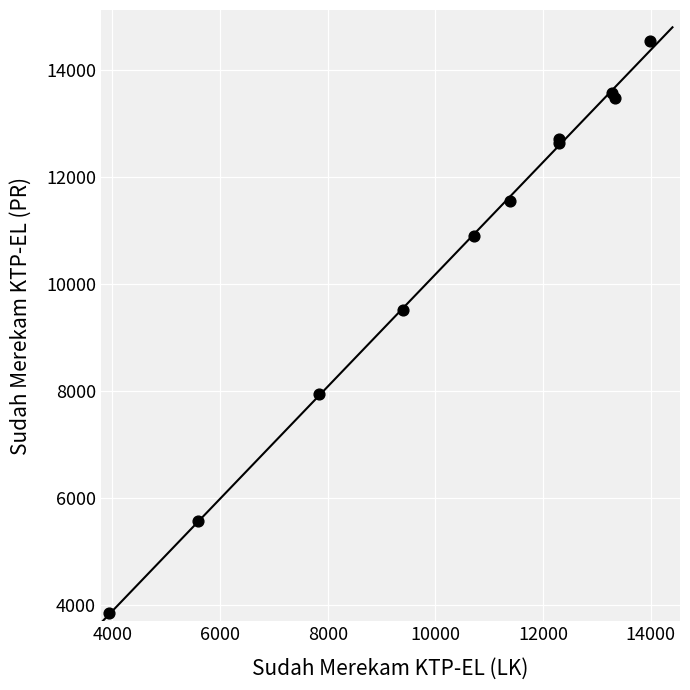

What Y value in the scatter plot is closest to 9188?

9498